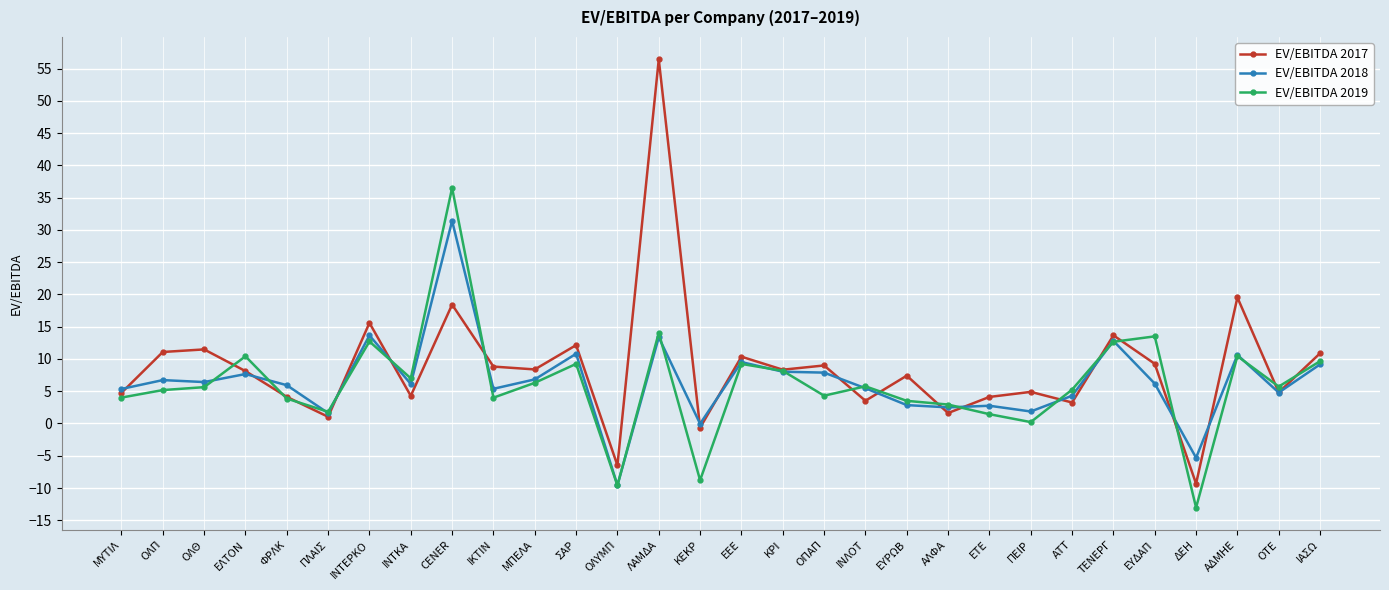

At which label does EV/EBITDA 2018 reach its minimum?

ΟΛΥΜΠ